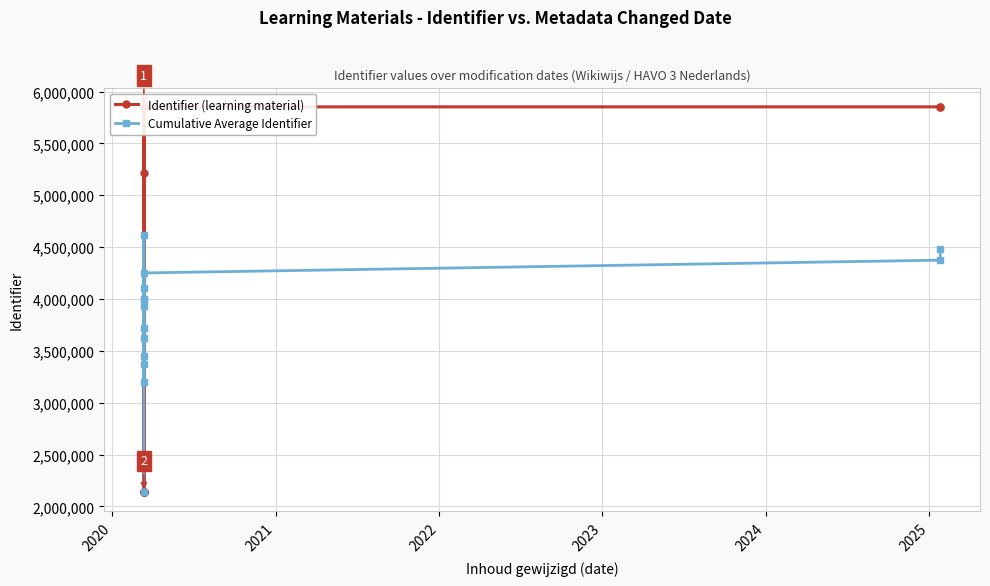

List the series in order of their overall mean, highest first.

Identifier (learning material), Cumulative Average Identifier